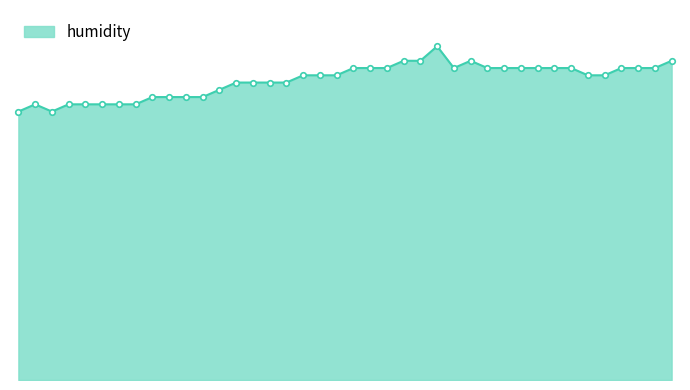

Is this an area chart (filled region under the line)?

Yes